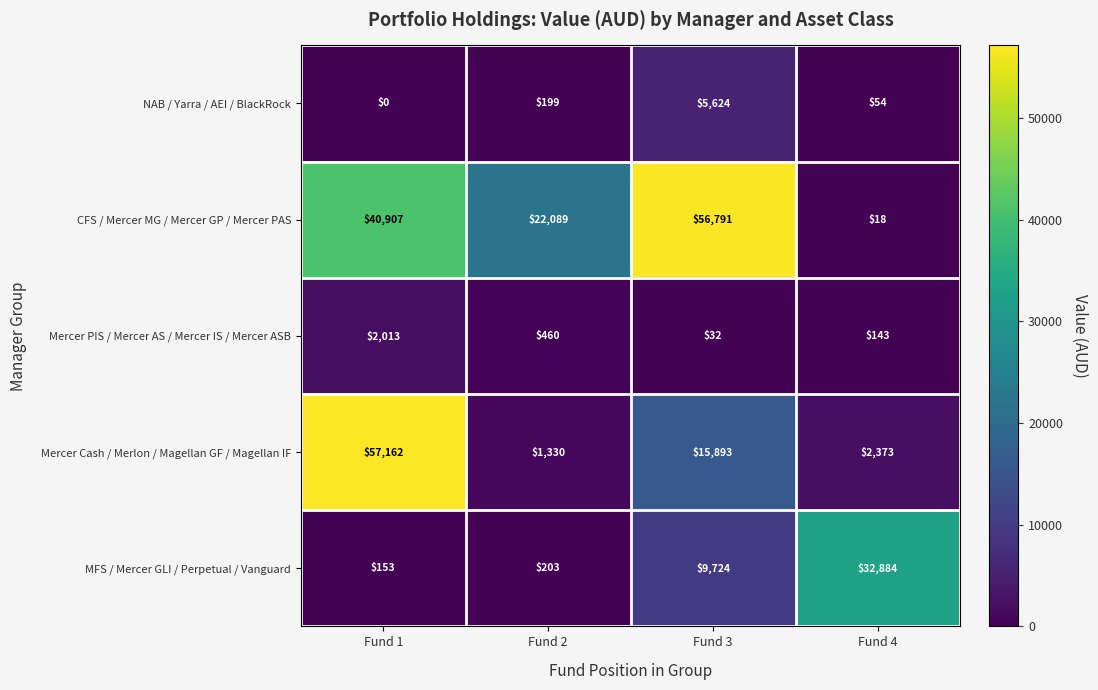

What is the average value of the Mercer PIS / Mercer AS / Mercer IS / Mercer ASB series?

662